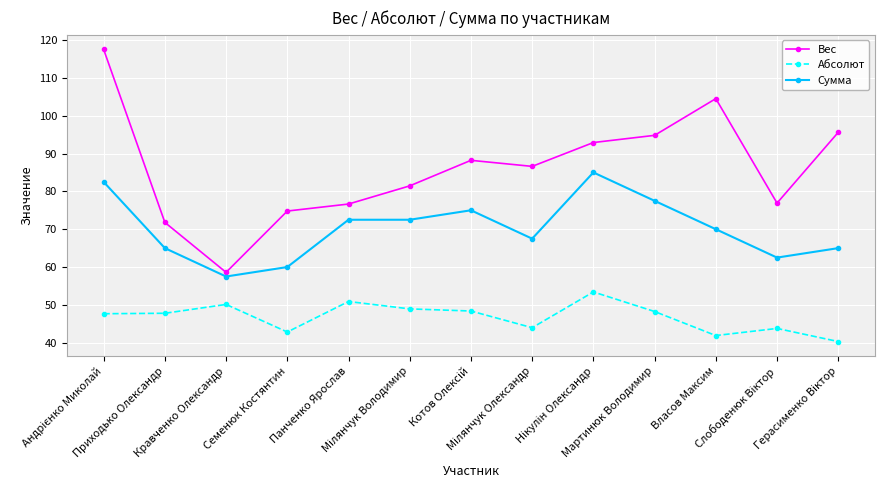

What is the value of the Абсолют point at the 10th from the left?

48.3